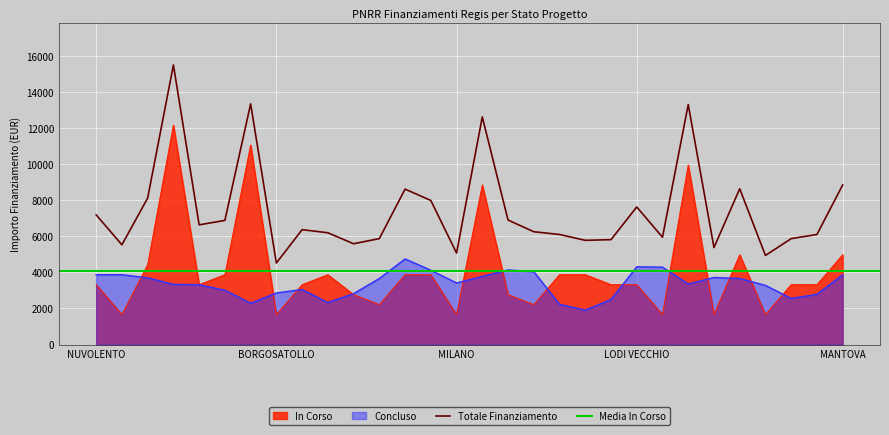

True or false: the data shows 8337 at 25.

False